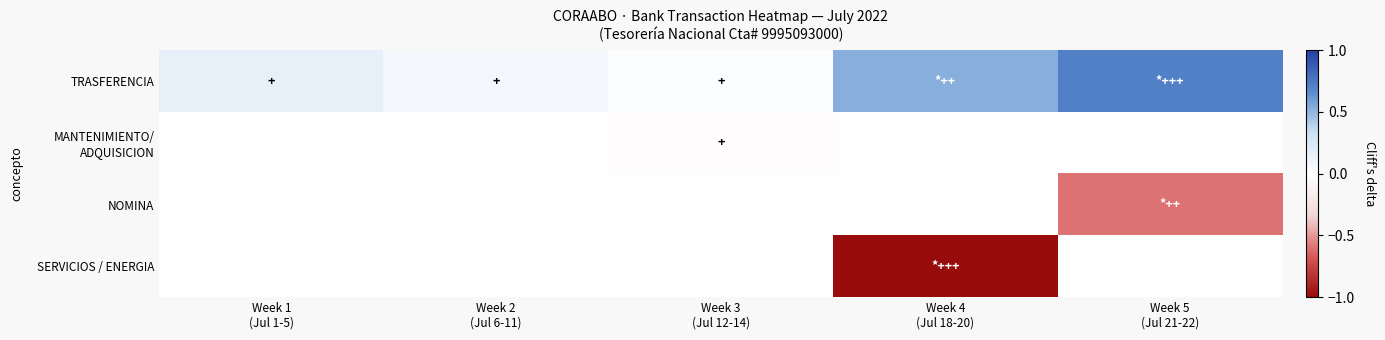

What is the total value across all series at Week 2
(Jul 6-11)?

0.1